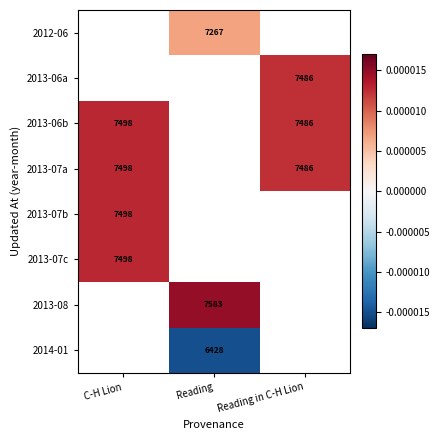

Is it true that 2013-07a equals 7486.0 at Reading in C-H Lion?

True